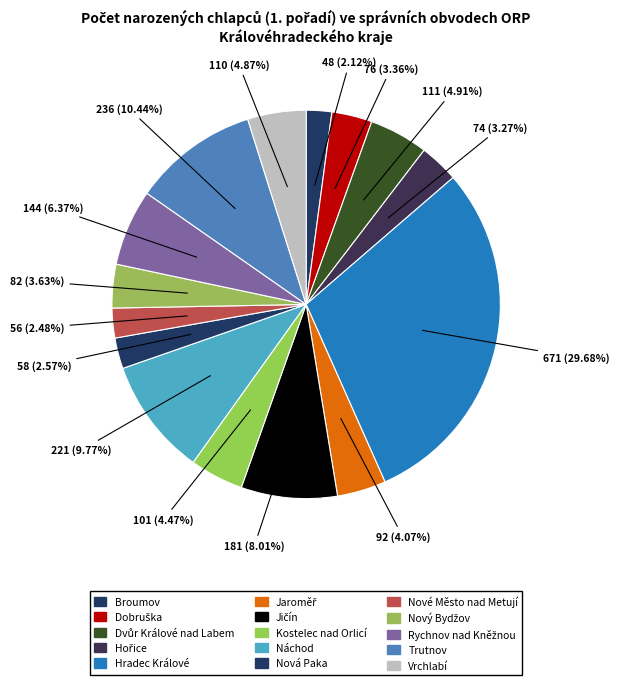

Is it true that Vrchlabí is 1% of the pie?

False